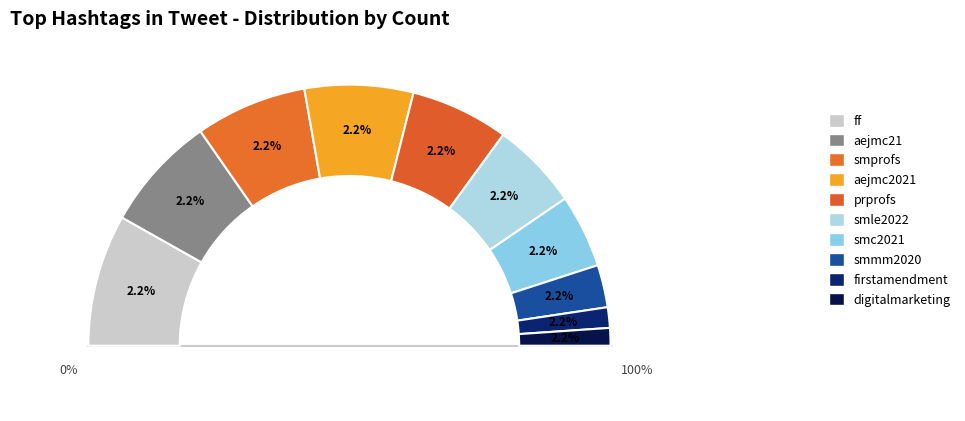

How much of the chart is everything except smmm2020?

94.7%